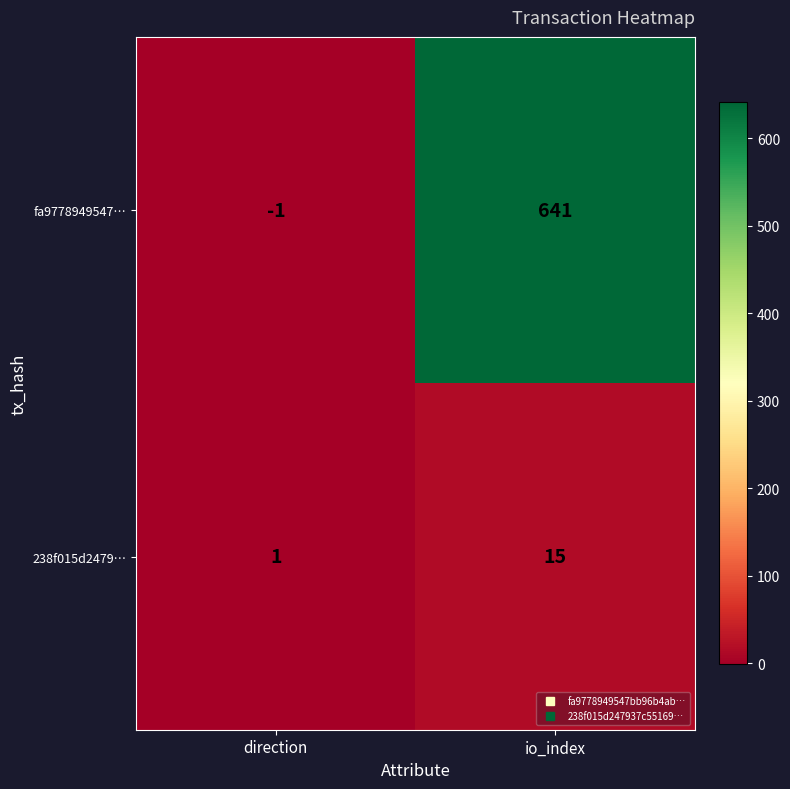

The 238f015d2479… series shows 1 at direction. True or false?

True